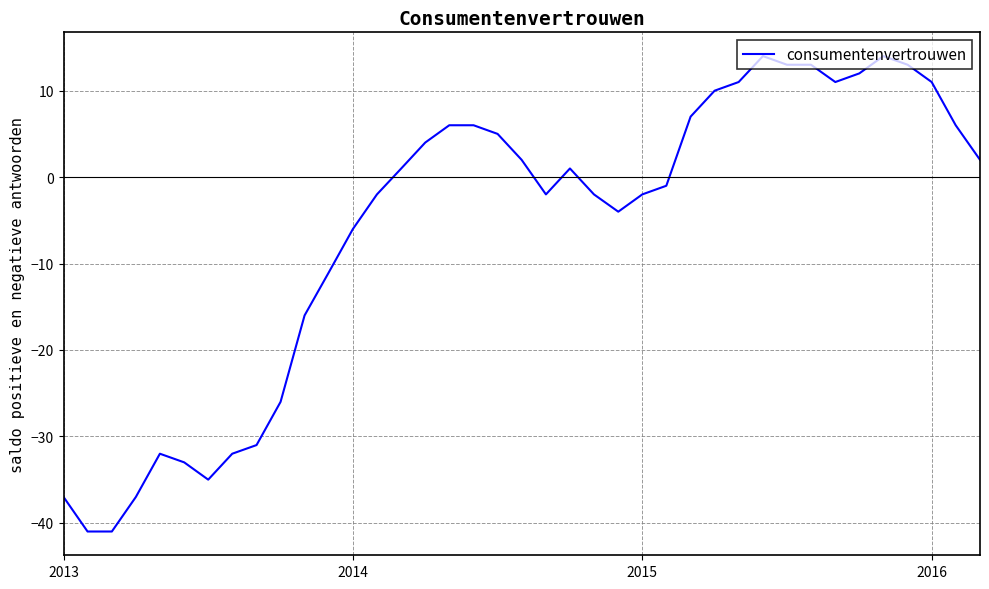

What is the minimum value shown in the chart?

-41